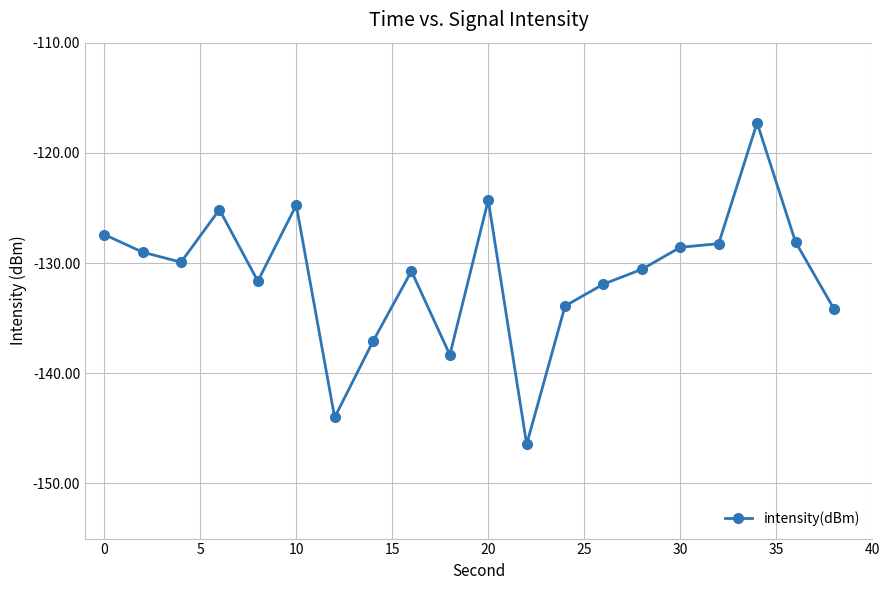

What is the sum of all values?

-2621.4